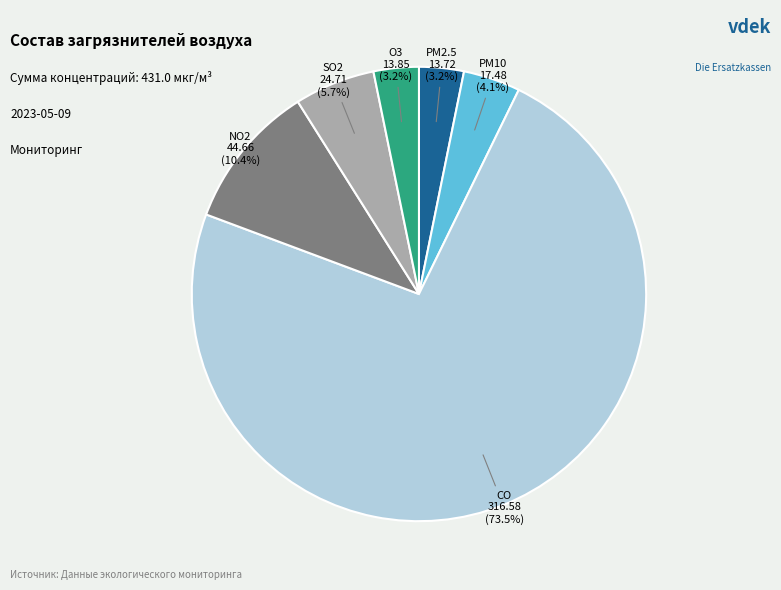

Does any single category account for the majority?

Yes